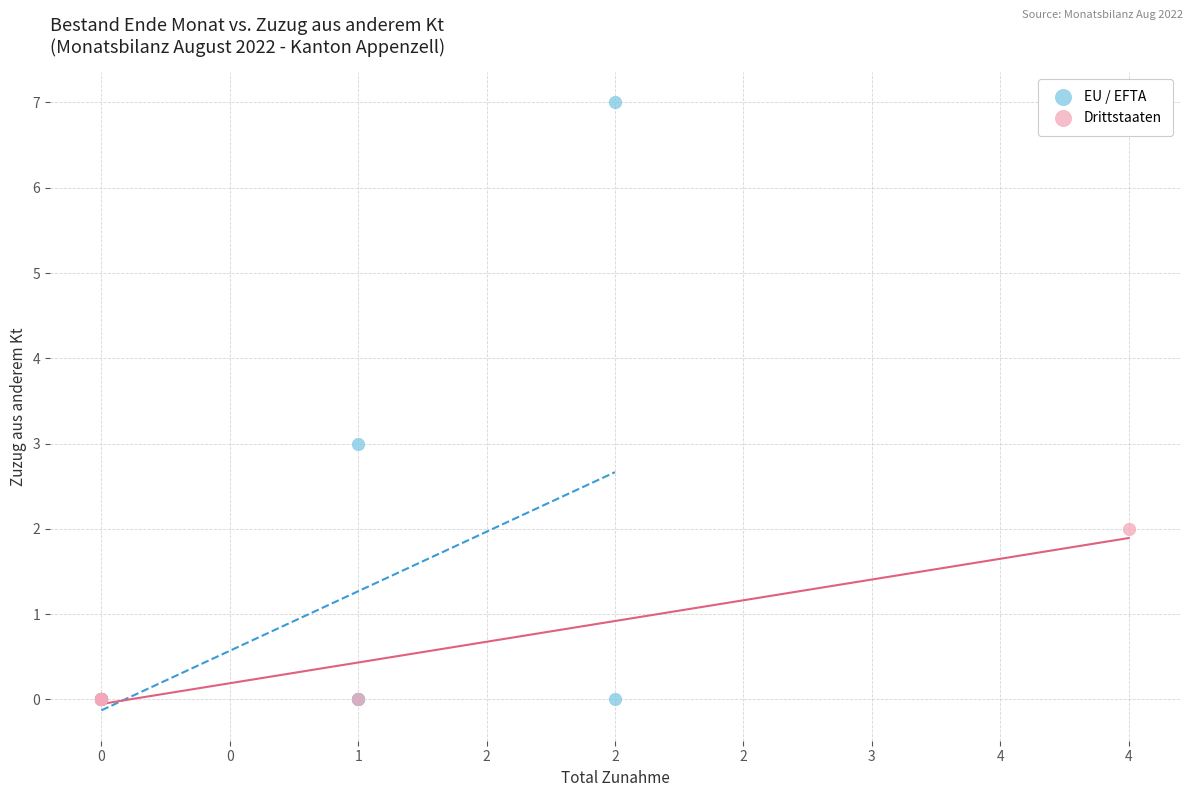

Which series reaches the maximum Y coordinate?

EU / EFTA